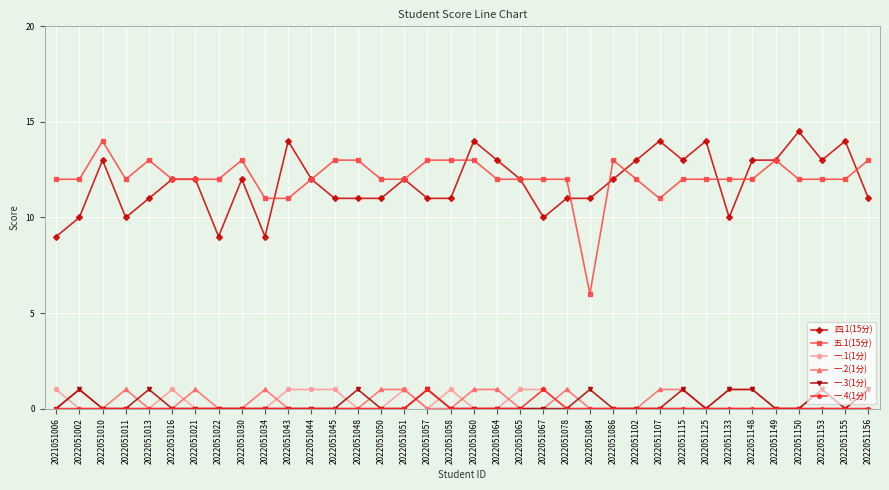

What is the maximum value shown in the chart?

14.5